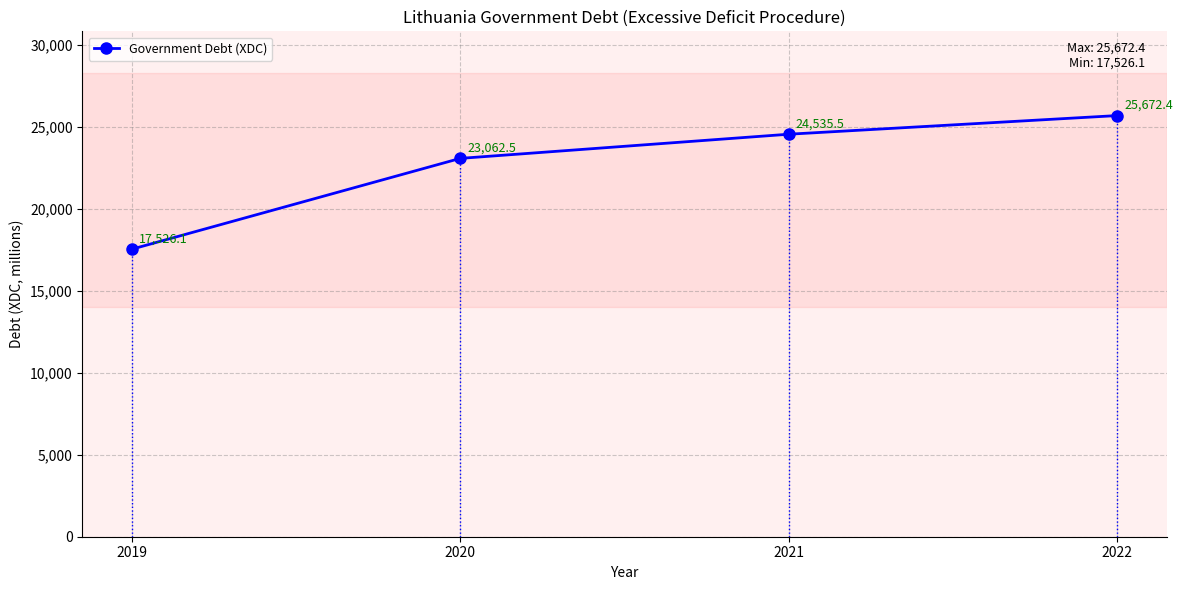

True or false: the data shows 24535.5 at 2021.

True